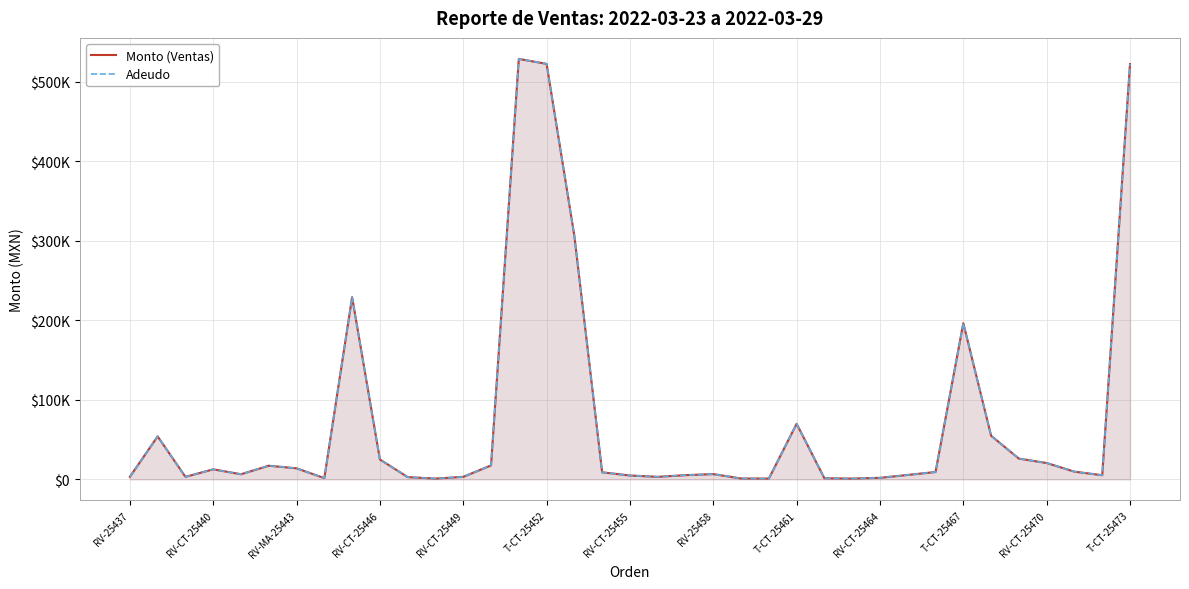

Between T-CT-25473 and 32, which series saw the biggest shift?

Monto (Ventas)